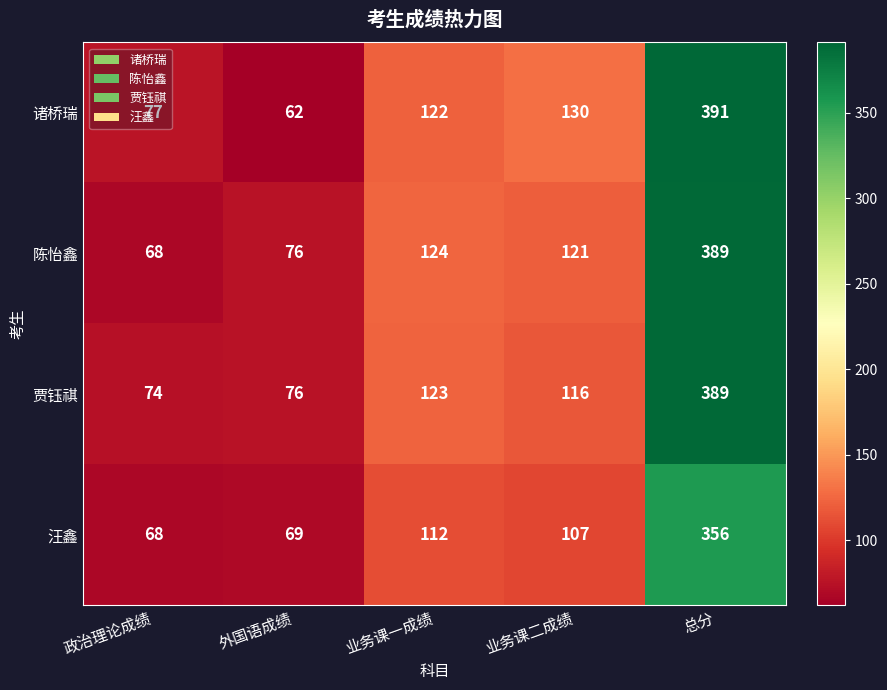

At how many categories does at least one series exceed 133?

1